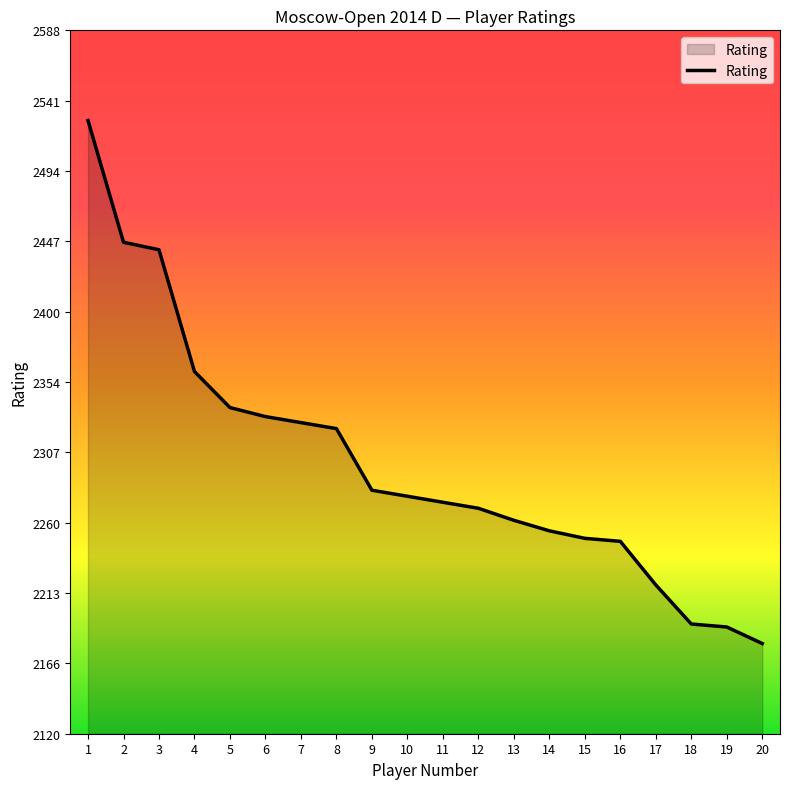

What is the difference between the values at 8 and 17?

104